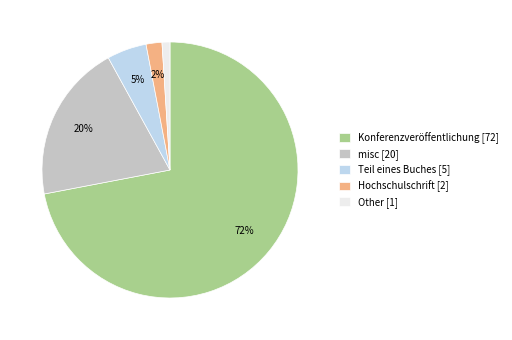

How many slices are in this pie chart?

5